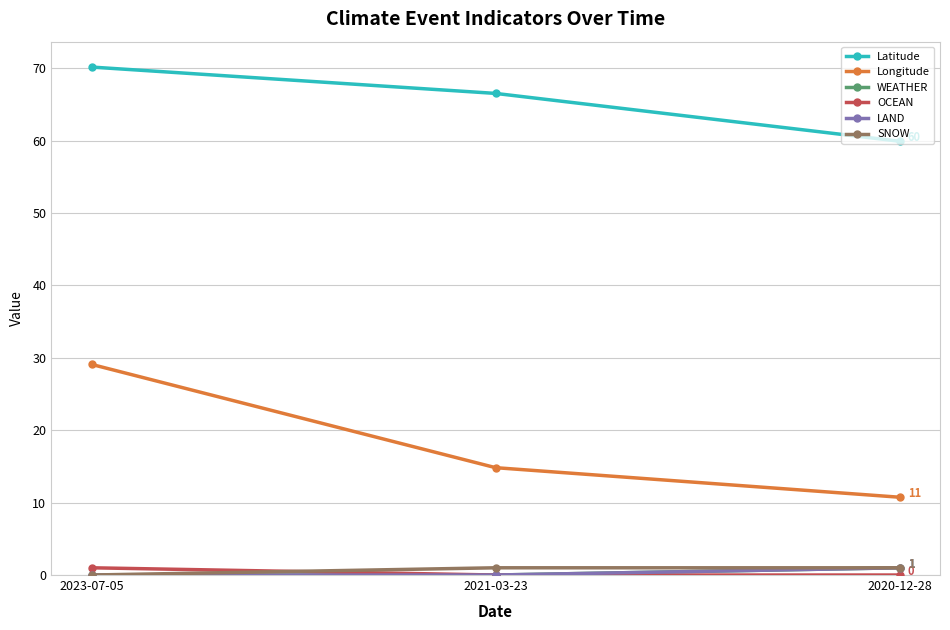

Rank the categories by LAND value from lowest to highest.

2023-07-05, 2021-03-23, 2020-12-28